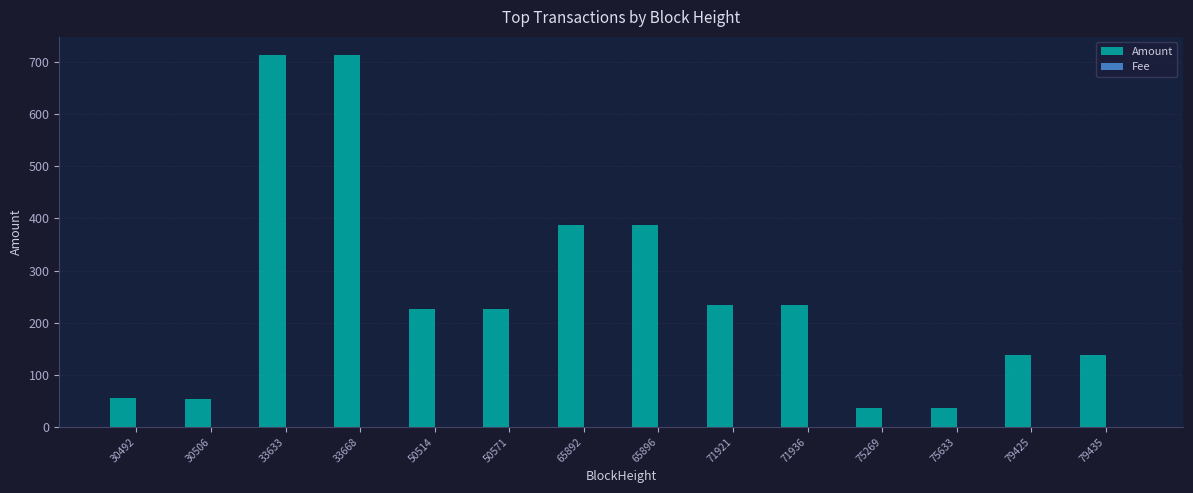

What is the difference between the Amount values at 30492 and 75633?

19.2